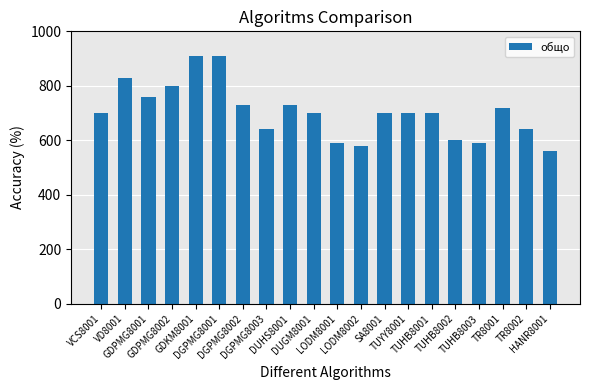

What position from the right is GDPMG8001?

18